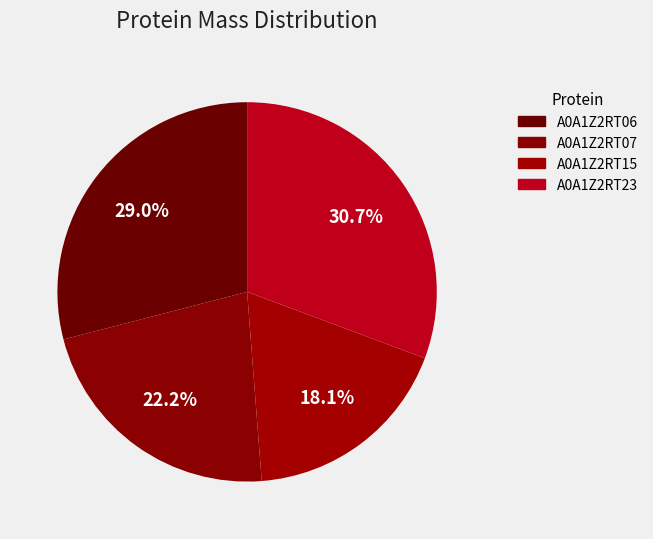

Does A0A1Z2RT23 represent more than half of the total?

No